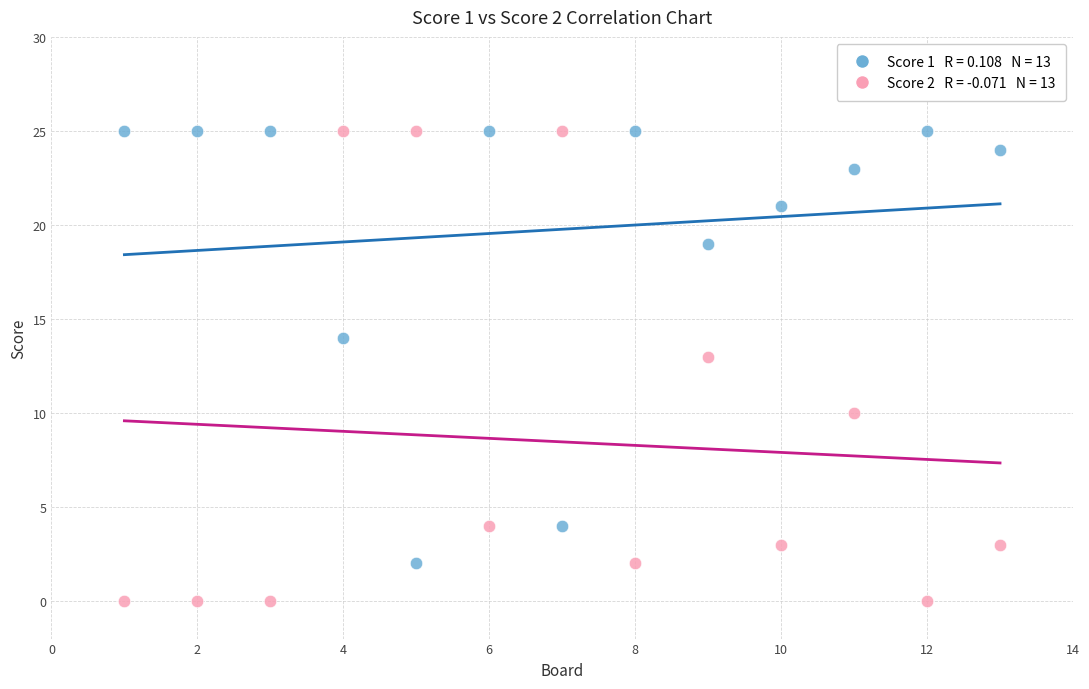

Across all data points, what is the range of Y values (max minus min)?

25